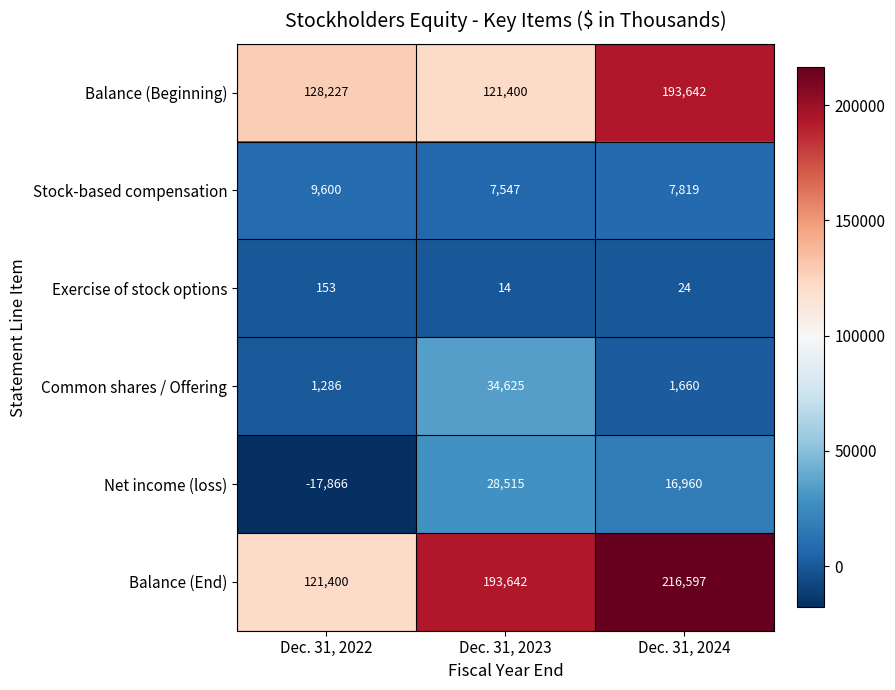

What is the difference between the maximum and minimum values in the Exercise of stock options series?

139